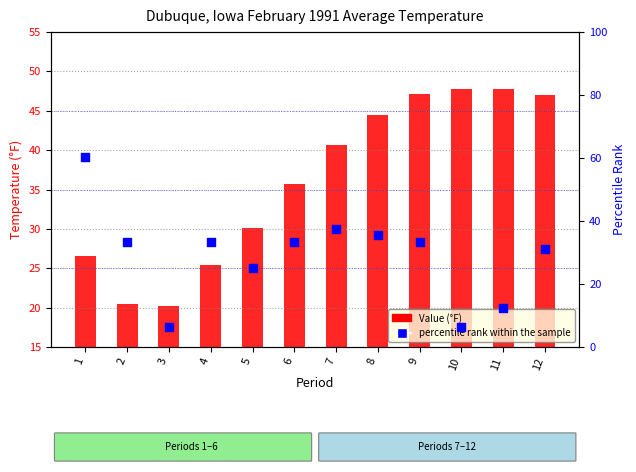

Is the value of Value (°F) at 7 greater than the value of percentile rank within the sample at 5?

Yes